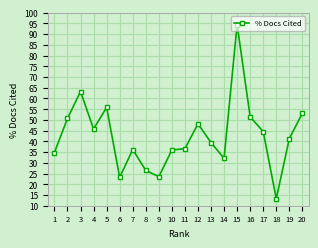

Read the value at 4.

45.8